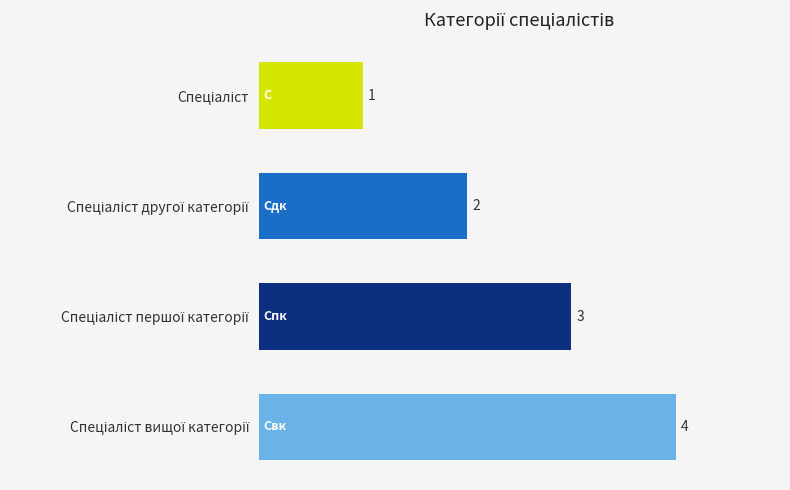

What is the maximum value shown in the chart?

4